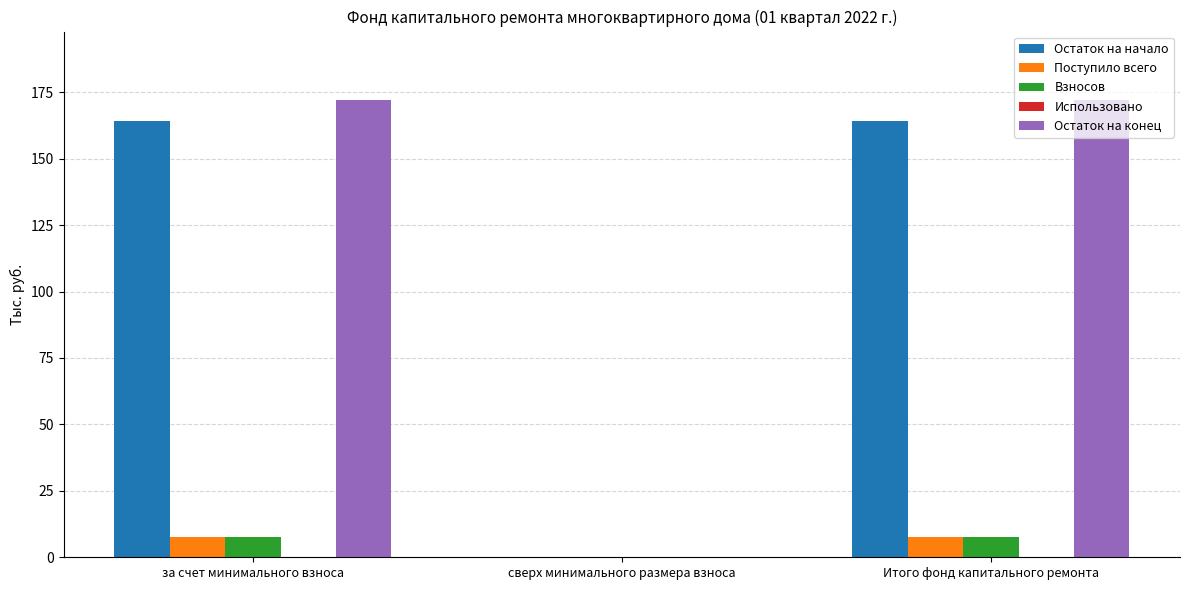

Which series has the widest spread of values?

Остаток на конец